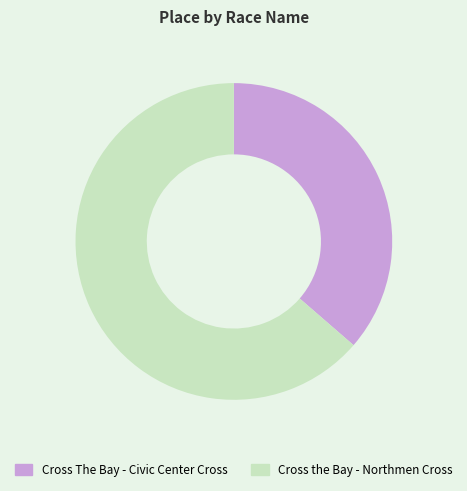

Rank the categories by value from lowest to highest.

Cross The Bay - Civic Center Cross, Cross the Bay - Northmen Cross